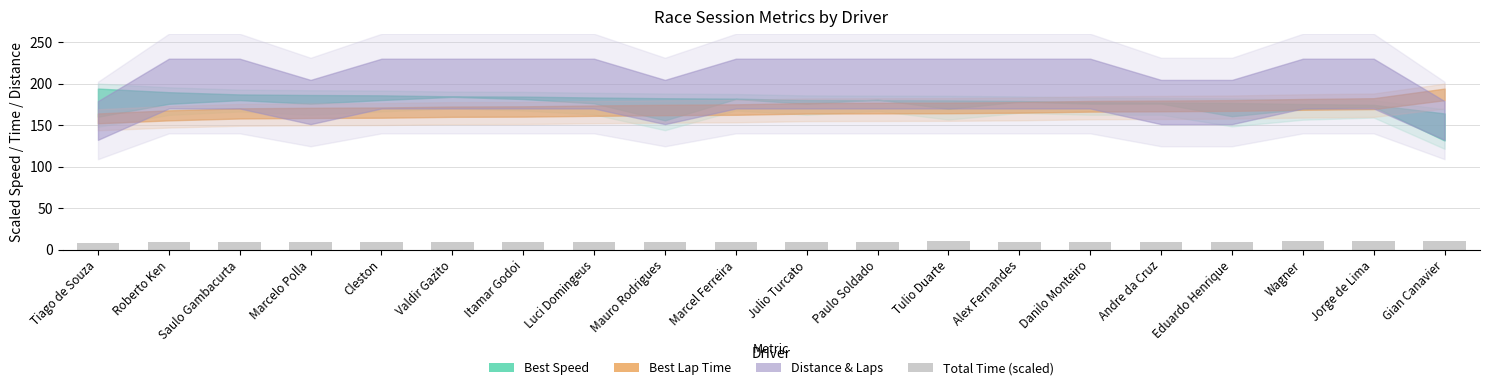

What is the maximum value shown in the chart?

10.0